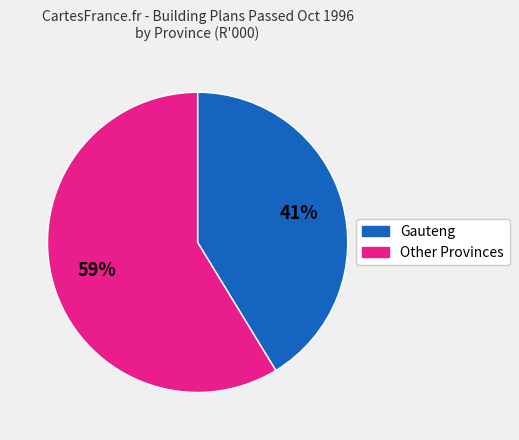

To the nearest percent, what is the average slice percentage?

50%